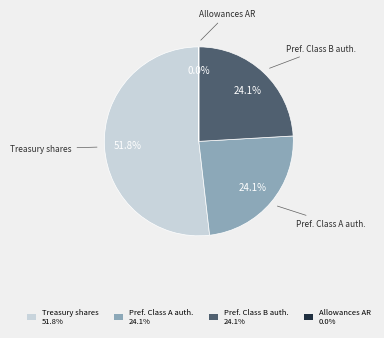

Which slice is the largest?

Treasury shares 51.8%